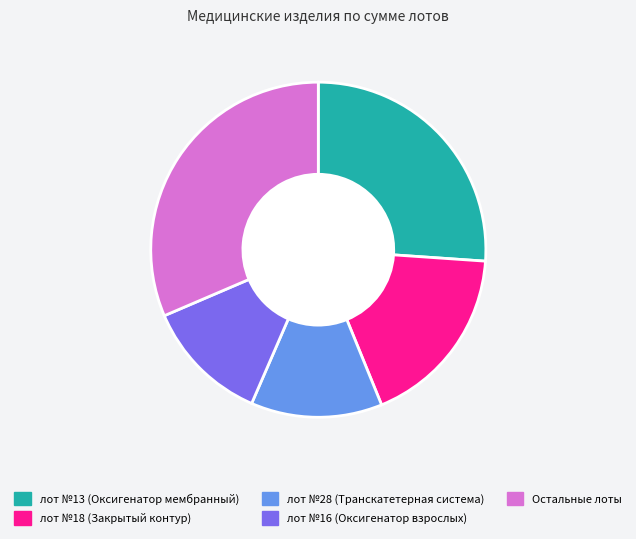

Is there a majority slice in this chart?

No